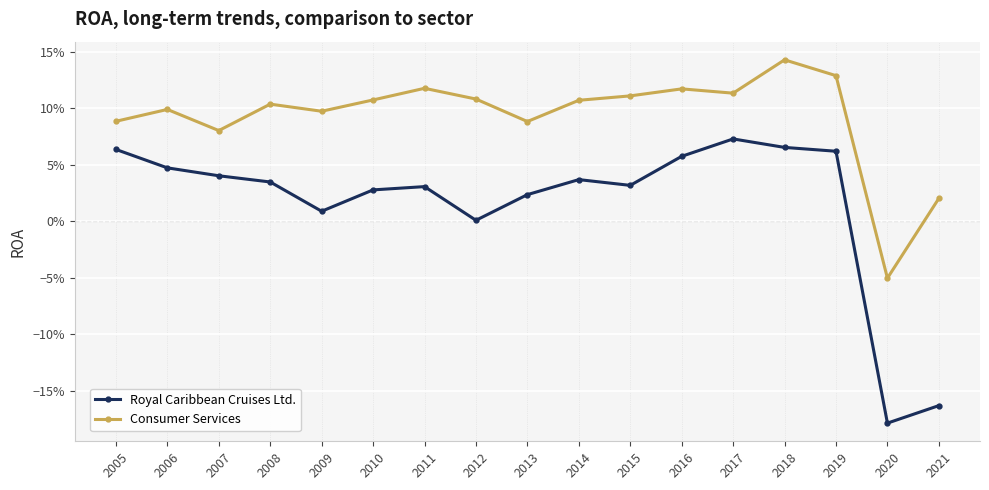

Is this an area chart (filled region under the line)?

No